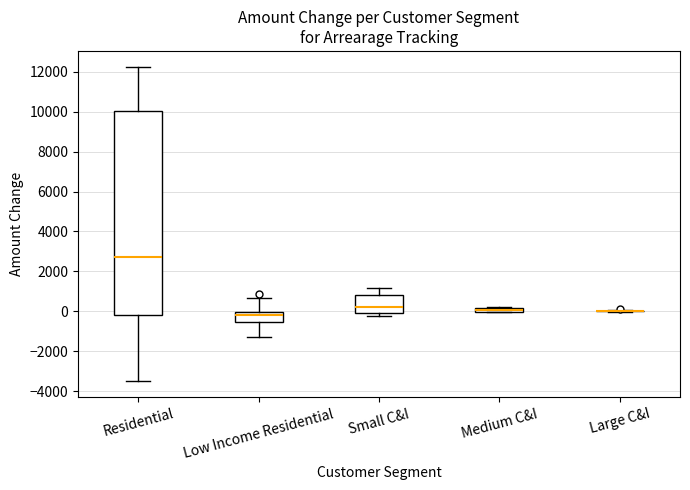

Comparing the boxes themselves (not the whiskers), which one is the tallest?

Residential